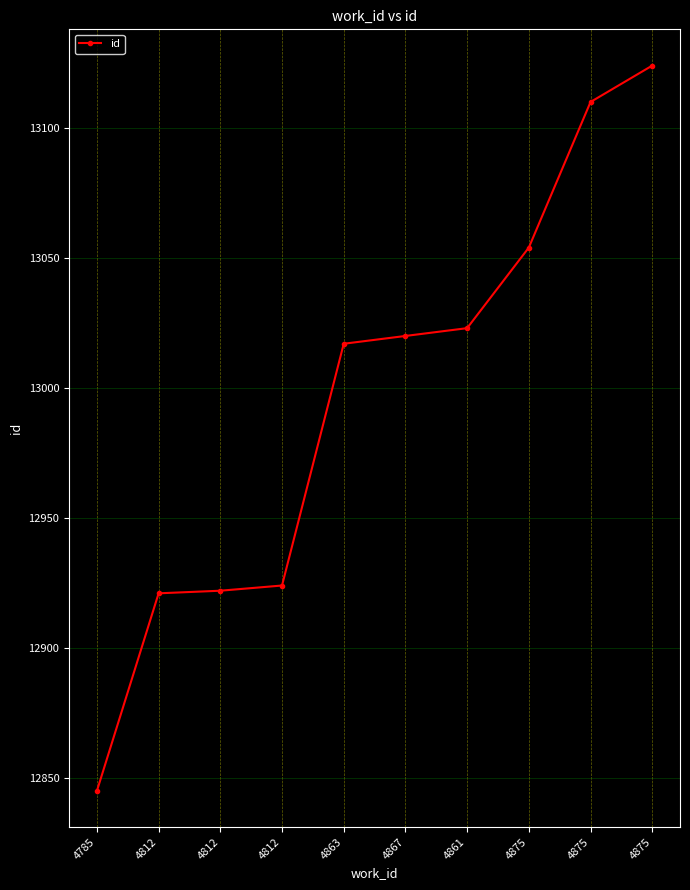

How many lines are shown in the chart?

1